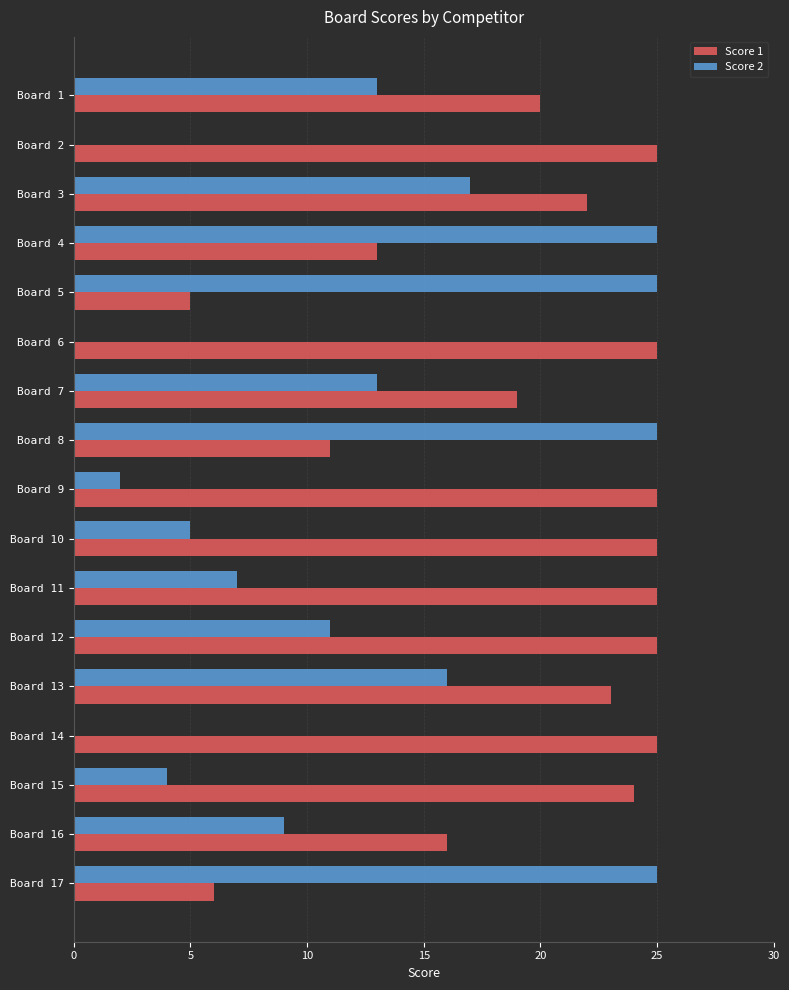

What are all the series names shown in the legend?

Score 1, Score 2